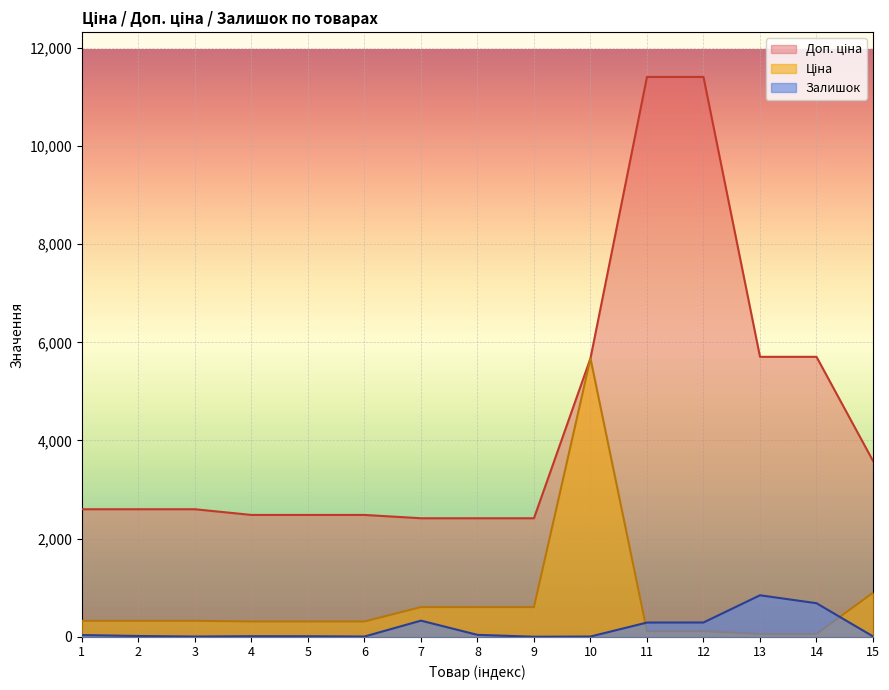

At which category does Ціна reach its first local peak?

10